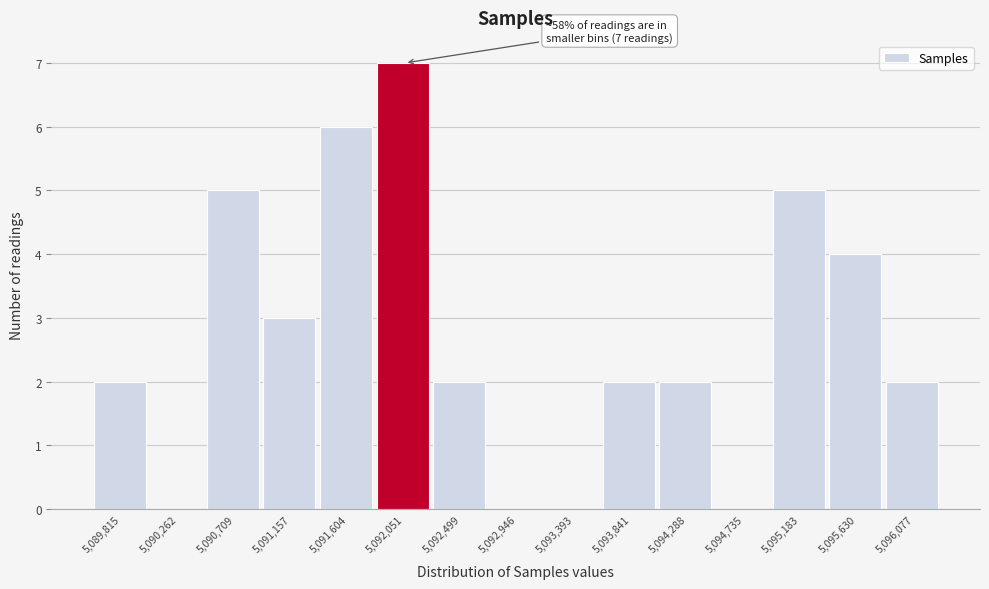

Reading left to right, extract all data points from this chart.

5,089,815=2	5,090,262=0	5,090,709=5	5,091,157=3	5,091,604=6	5,092,051=7	5,092,499=2	5,092,946=0	5,093,393=0	5,093,841=2	5,094,288=2	5,094,735=0	5,095,183=5	5,095,630=4	5,096,077=2